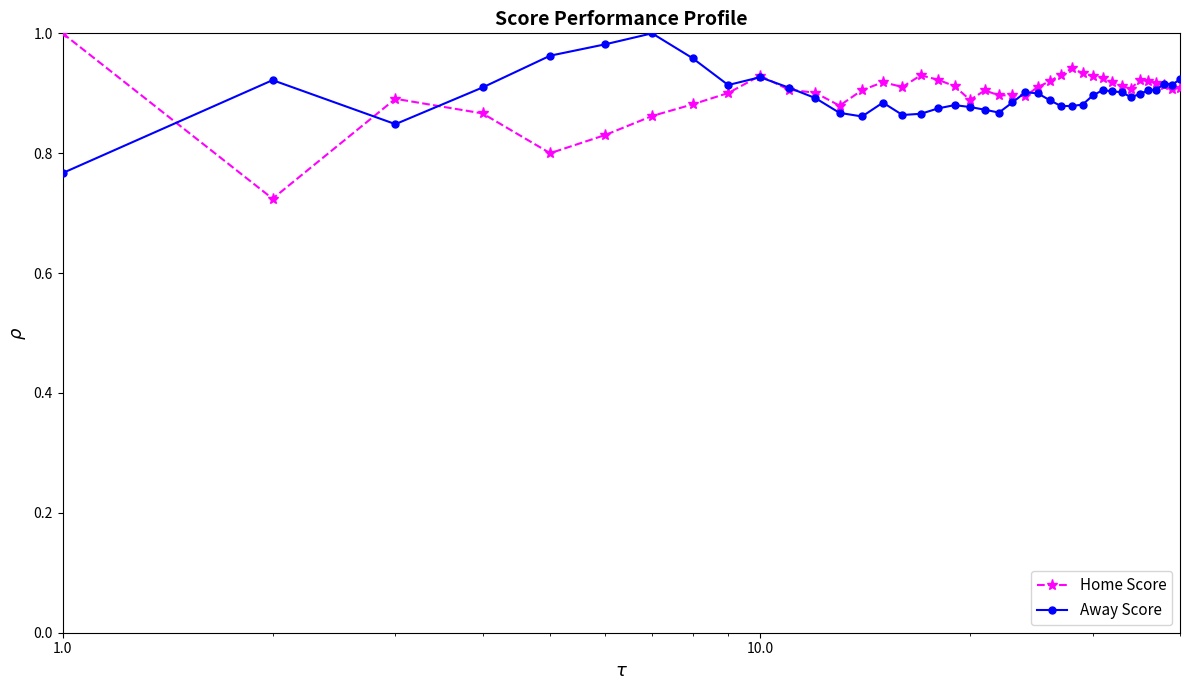

At how many categories does at least one series exceed 0?

40